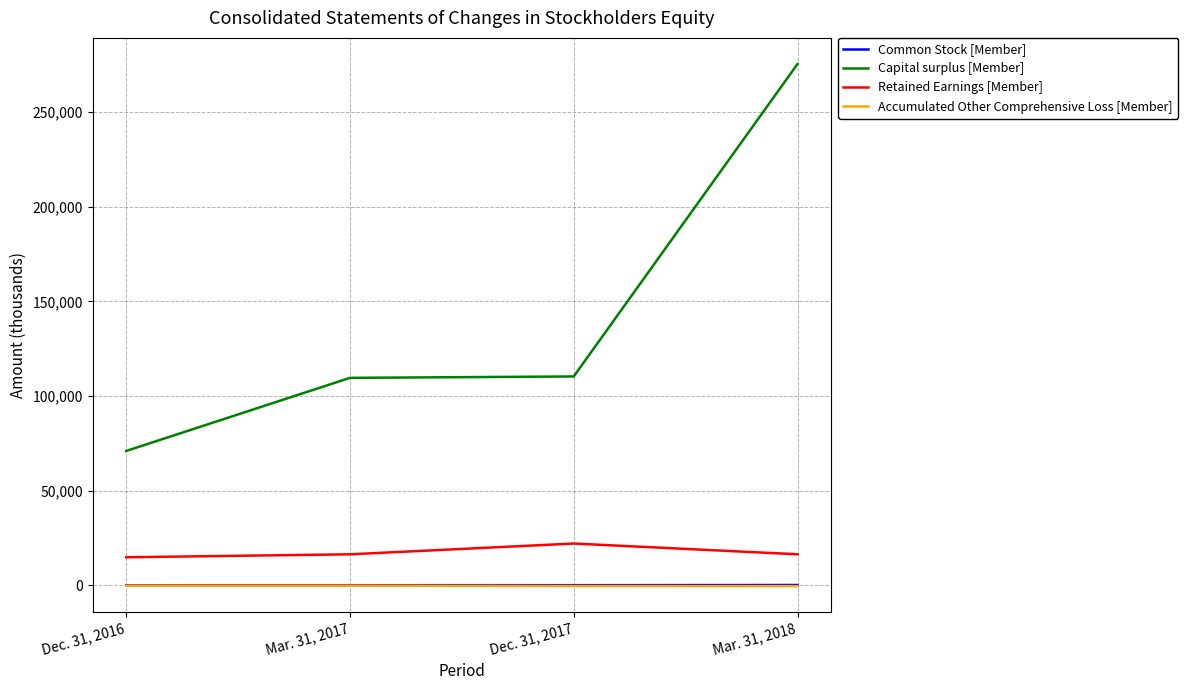

What are all the series names shown in the legend?

Common Stock [Member], Capital surplus [Member], Retained Earnings [Member], Accumulated Other Comprehensive Loss [Member]